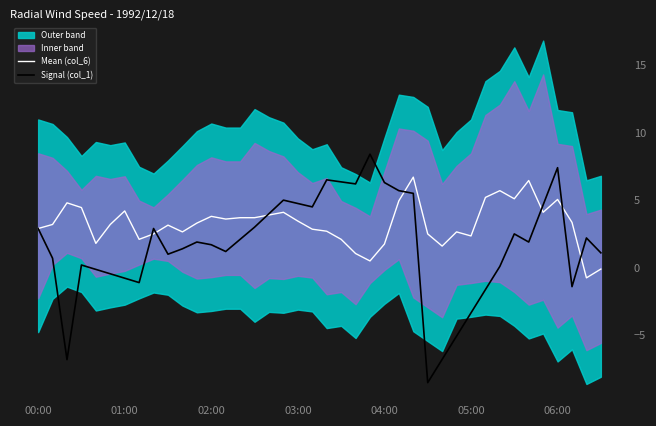

Is it true that Mean (col_6) equals 1.9 at 06:00?

False